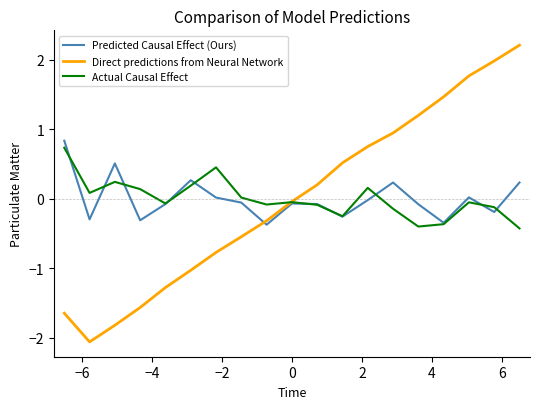

What is the maximum value shown in the chart?

2.2